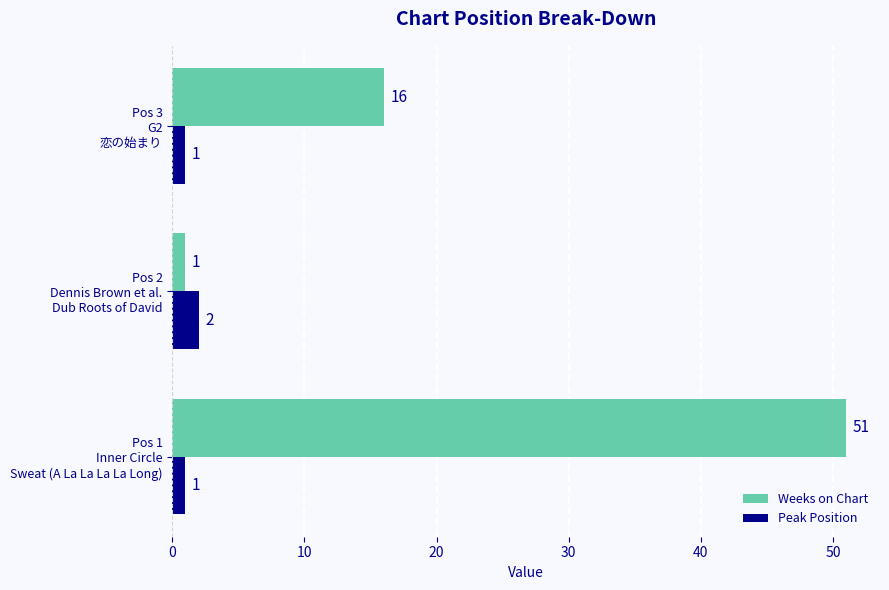

Which series has the widest spread of values?

Weeks on Chart